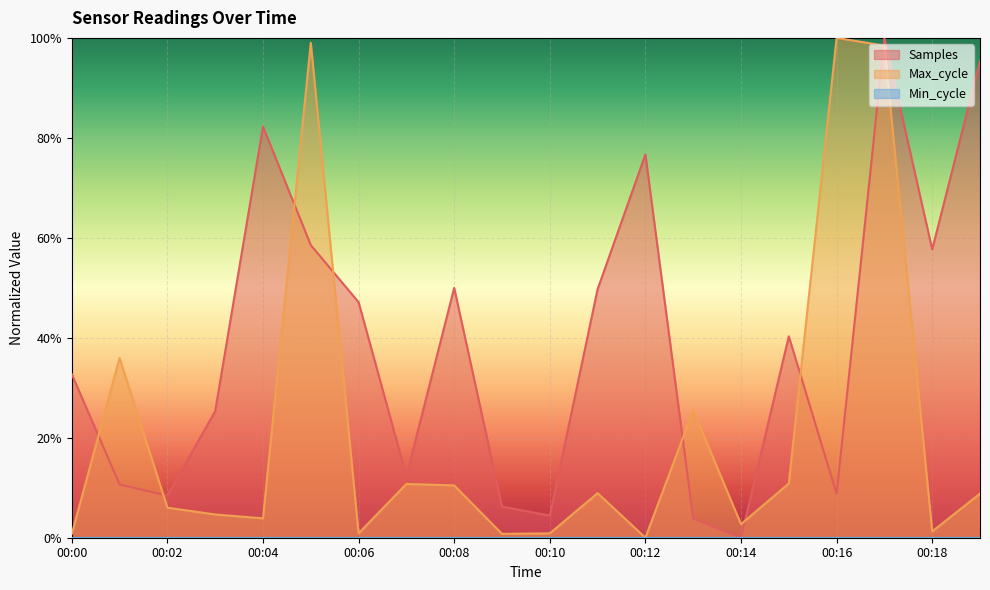

List the labels in order of Max_cycle value, largest first.

00:16, 00:05, 00:17, 00:01, 00:13, 00:15, 00:07, 00:08, 00:11, 00:19, 00:02, 00:03, 00:04, 00:14, 00:18, 00:06, 00:10, 00:00, 00:09, 00:12